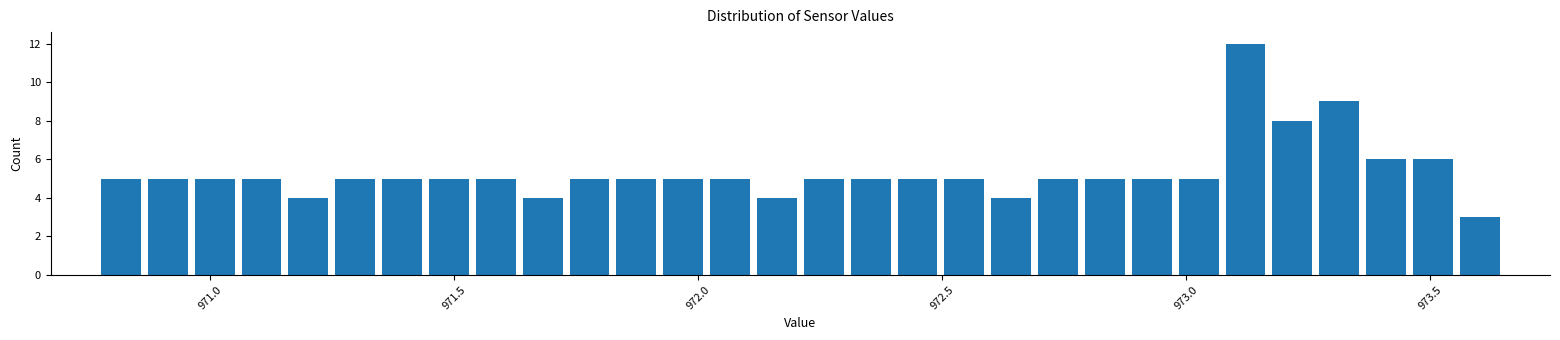

Around what value on the x-axis is the tallest bar? Give the approximate position of its centre, as read against the axis.

973.10